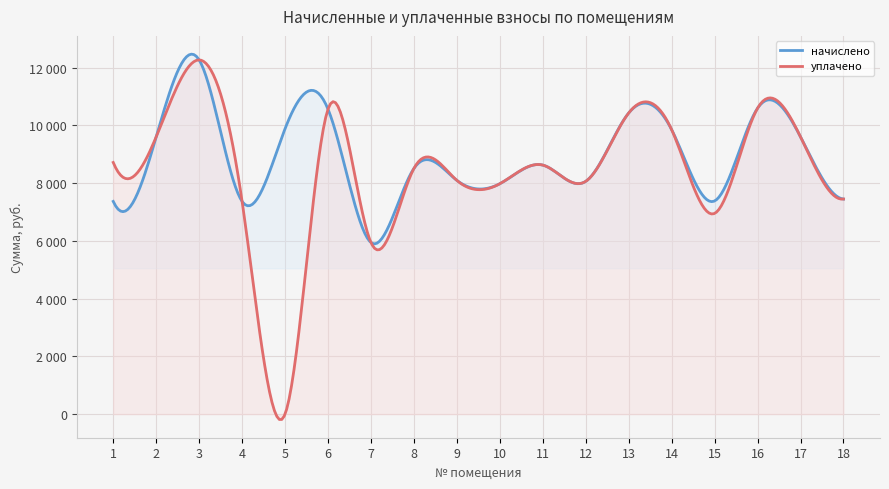

Reading left to right, what are all the values shown in this chart?

начислено: 1=7369.3	2=9604.8	3=12271.0	4=7369.2	5=9886.3	6=10565.3	7=5945.0	8=8511.8	9=8097.8	10=7981.9	11=8627.8	12=8064.7	13=10432.8	14=9853.2	15=7385.8	16=10598.4	17=9604.8	18=7452.0
уплачено: 1=8718.8	2=9604.8	3=12271.0	4=7369.2	5=0.0	6=10565.3	7=5945.0	8=8511.8	9=8097.8	10=7981.9	11=8627.8	12=8064.7	13=10432.8	14=9853.2	15=6953.9	16=10598.4	17=9604.8	18=7452.0